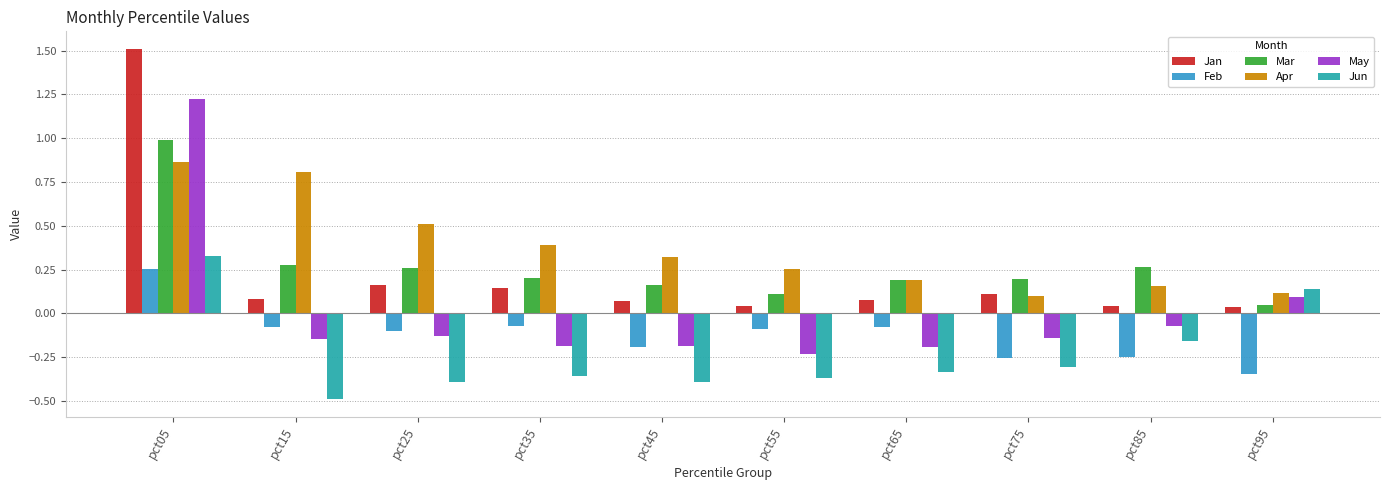

Where is Mar nearest to the value 0?

pct95